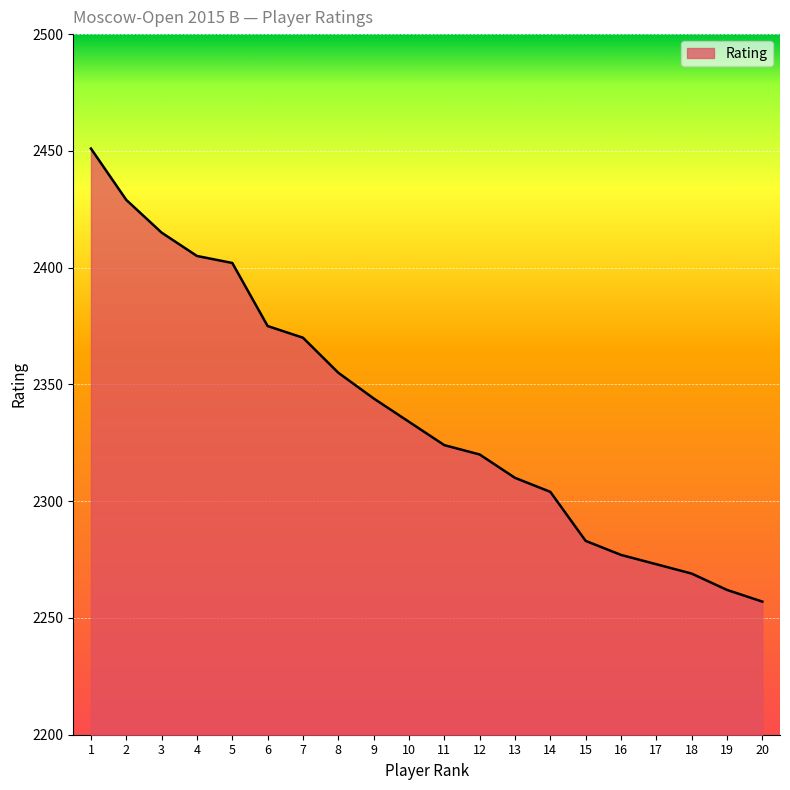

List the labels in order of value, smallest first.

20, 19, 18, 17, 16, 15, 14, 13, 12, 11, 10, 9, 8, 7, 6, 5, 4, 3, 2, 1